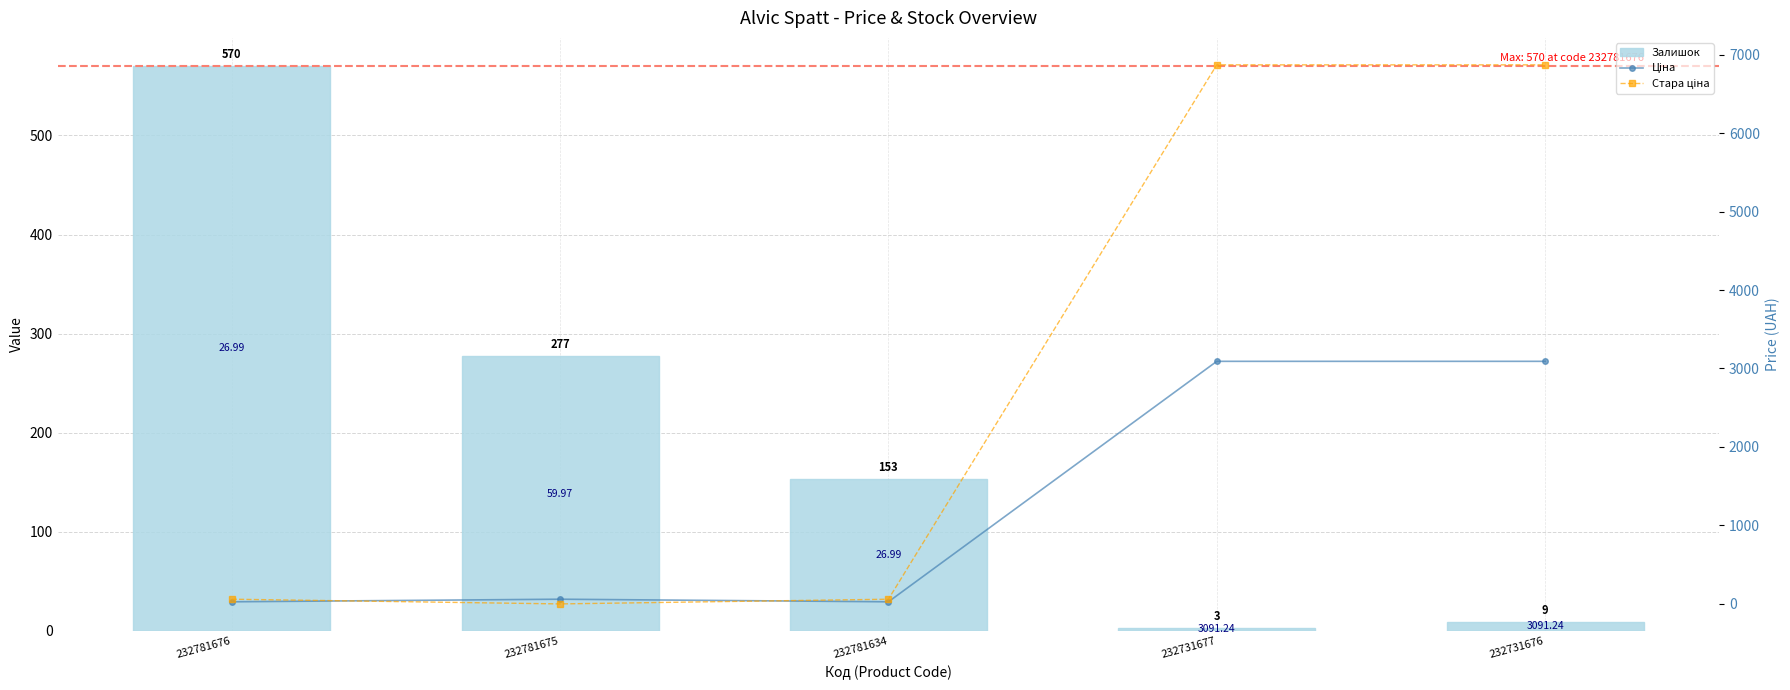

Rank the series by their average value, from highest to lowest.

Стара ціна, Ціна, Залишок